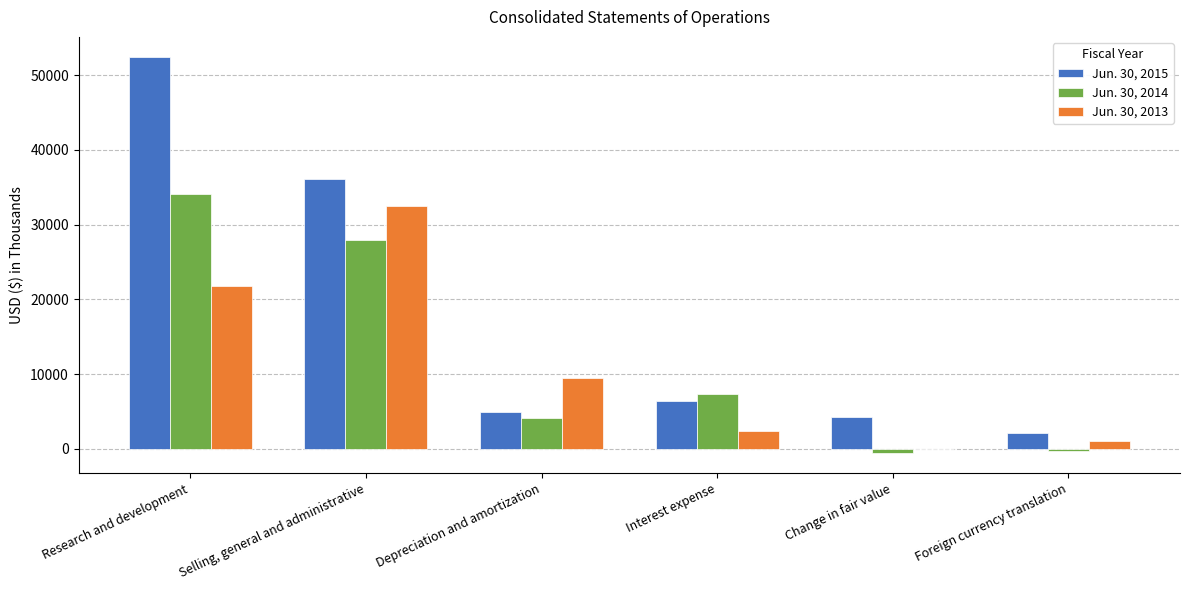

What is the difference between the Jun. 30, 2014 values at Research and development and Interest expense?

26779